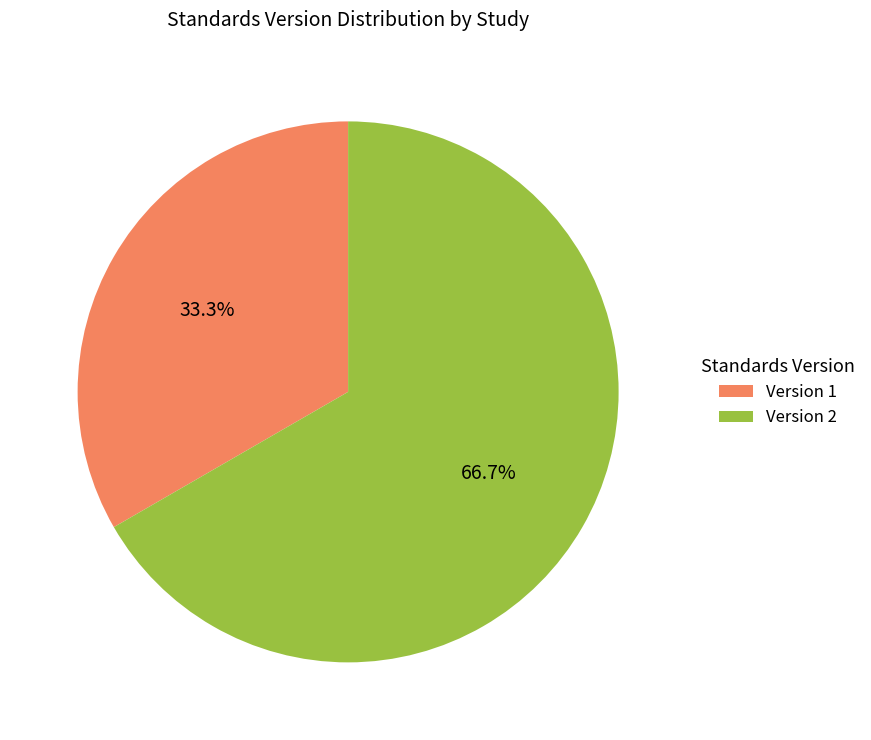

Is there any slice that represents more than half of the pie?

Yes